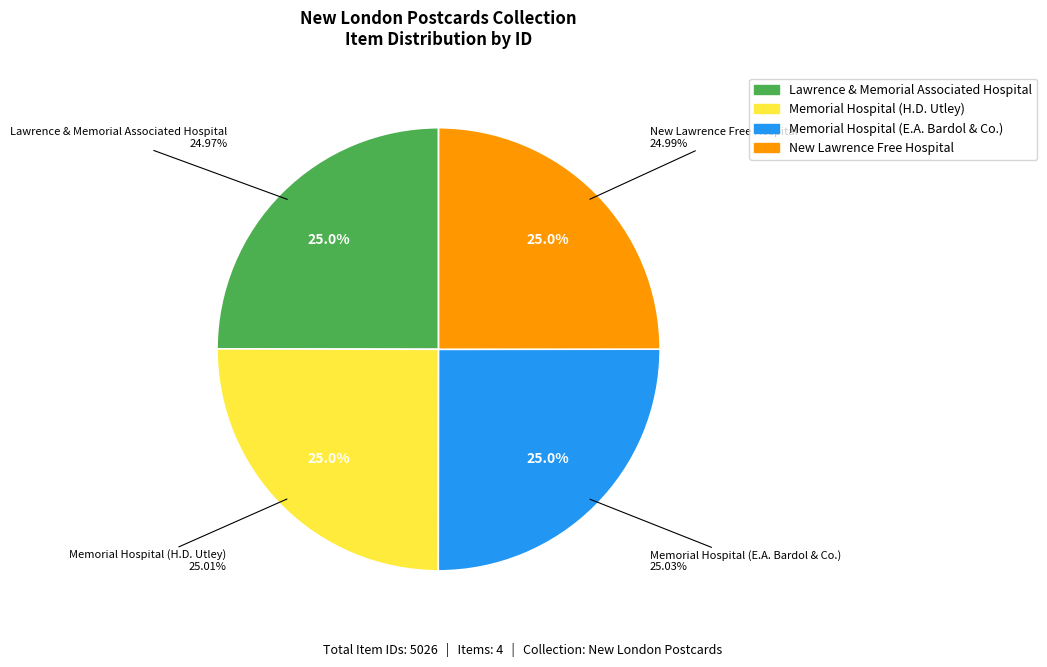

Which has a higher value, Memorial Hospital (E.A. Bardol & Co.) or New Lawrence Free Hospital?

Memorial Hospital (E.A. Bardol & Co.)